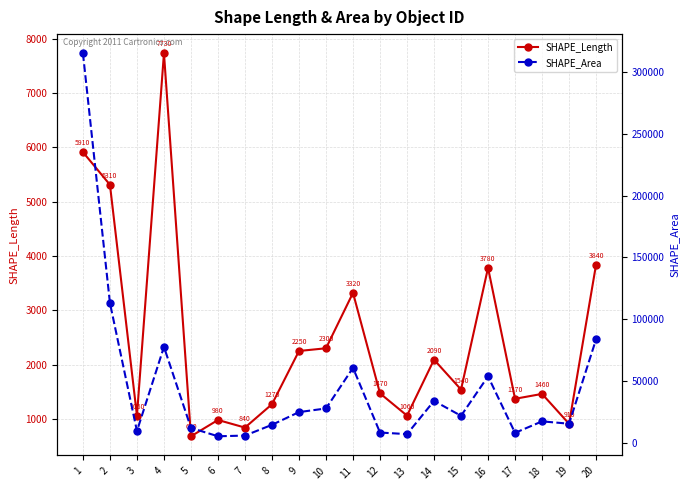

At how many categories does at least one series exceed 73860?

4